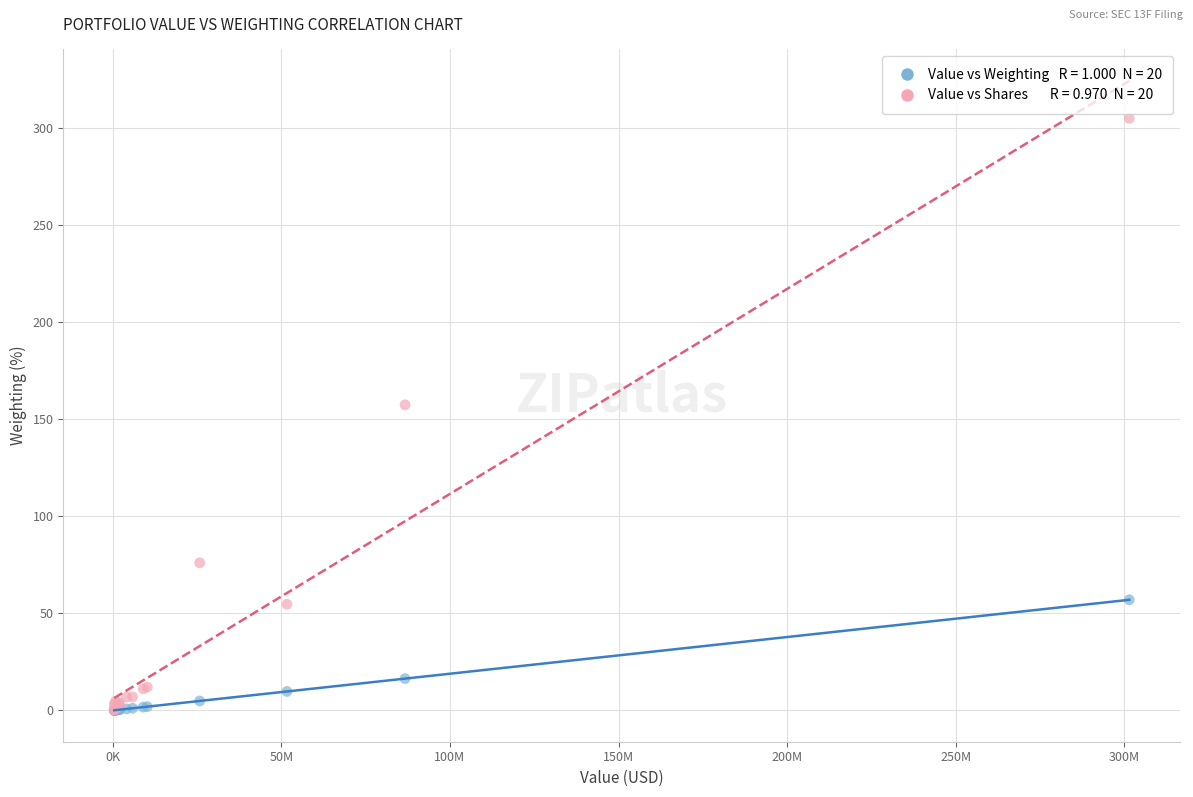

Across all series, what Y value is closest to 152?

157.3